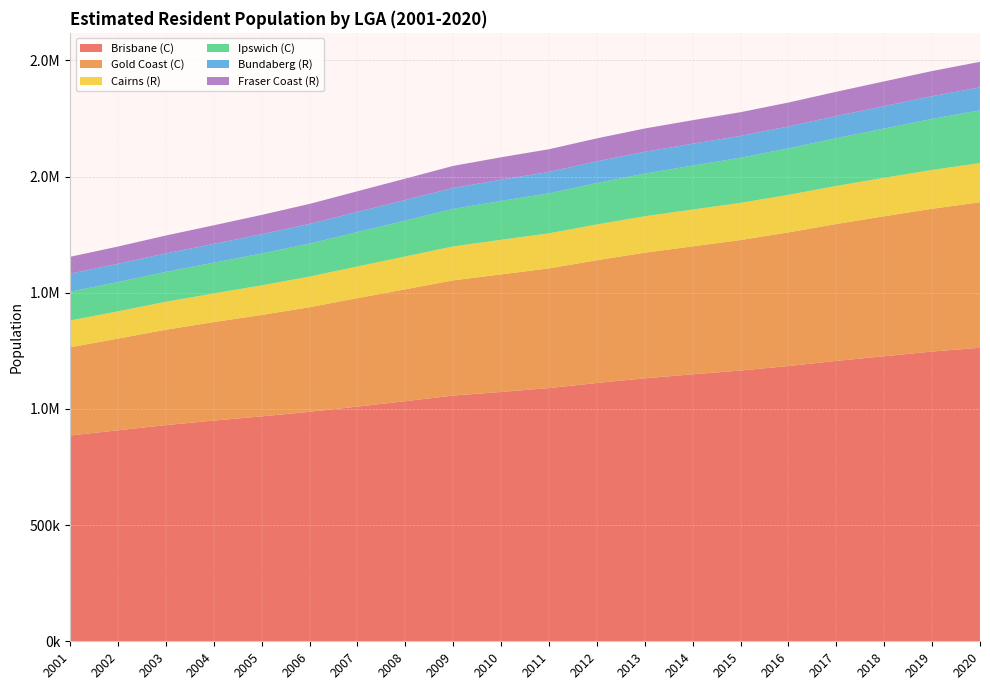

True or false: Ipswich (C) has more than 0 points higher than both neighbors.

False